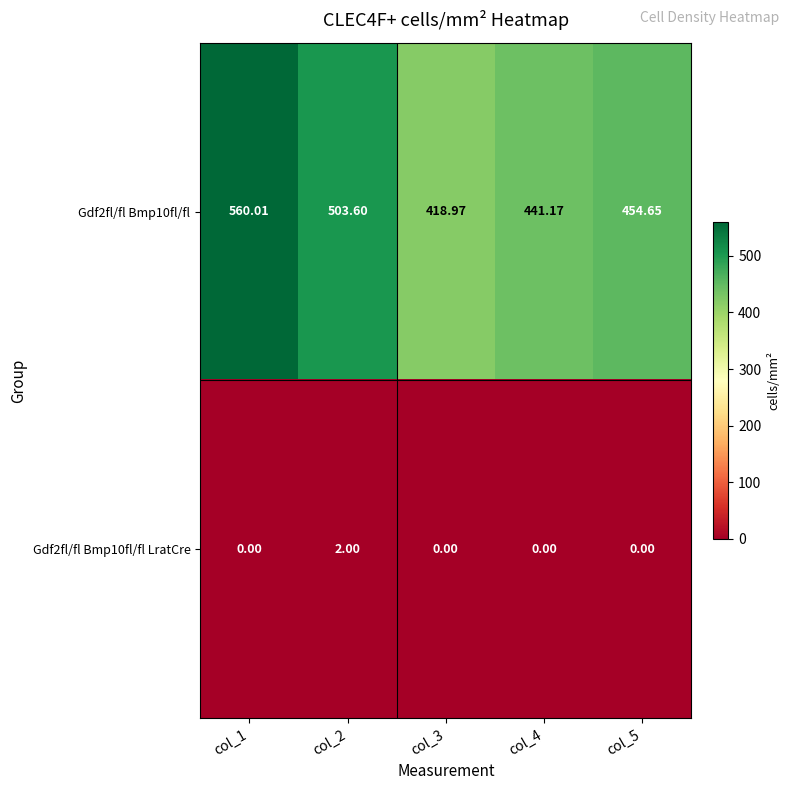

Is the value of Gdf2fl/fl Bmp10fl/fl at col_4 greater than the value of Gdf2fl/fl Bmp10fl/fl LratCre at col_5?

Yes